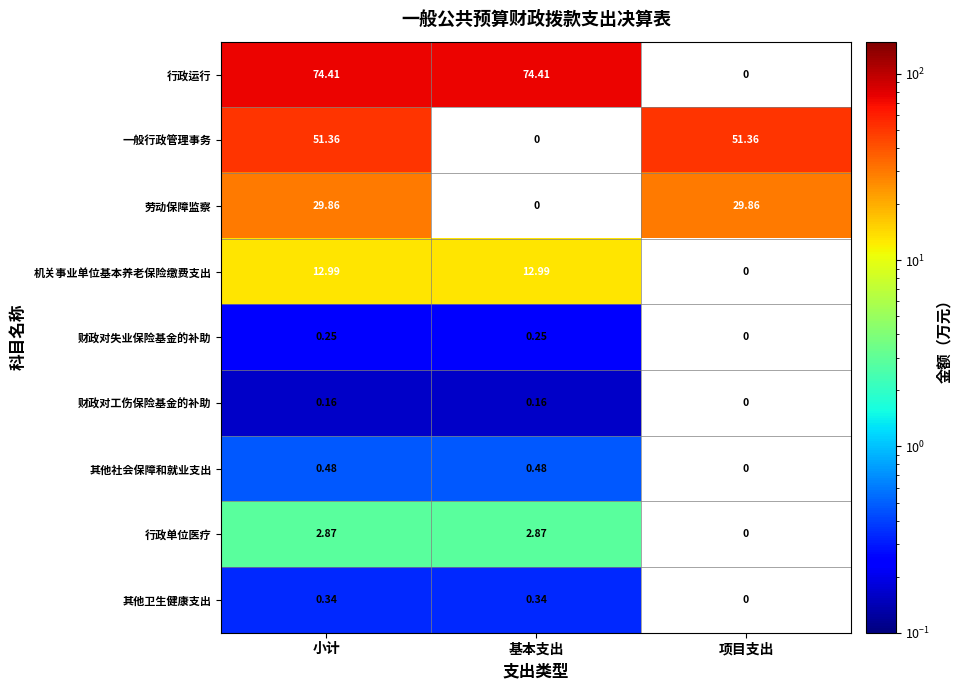

Is the value of 财政对失业保险基金的补助 at 基本支出 greater than the value of 劳动保障监察 at 小计?

No